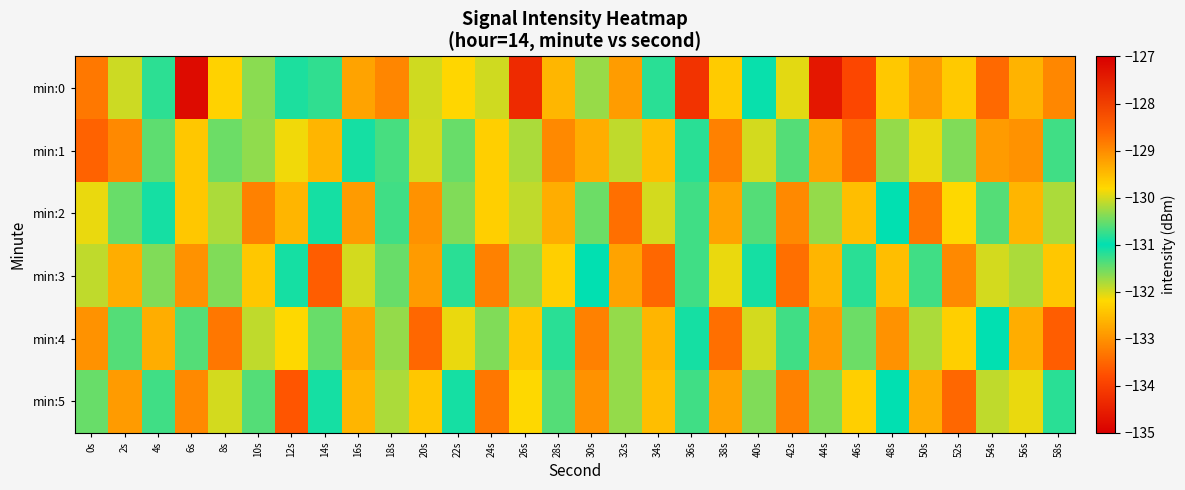

Rank the series by their maximum value, from lowest to highest.

min:1, min:2, min:3, min:5, min:4, min:0